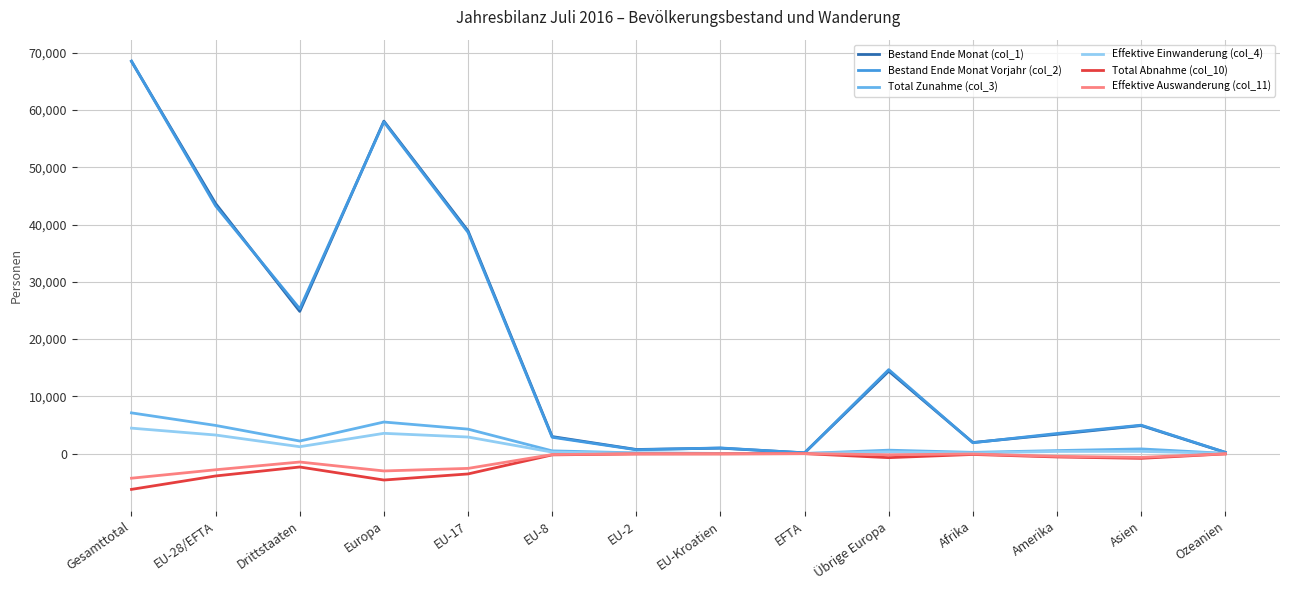

What is the minimum value for Effektive Einwanderung (col_4)?

16